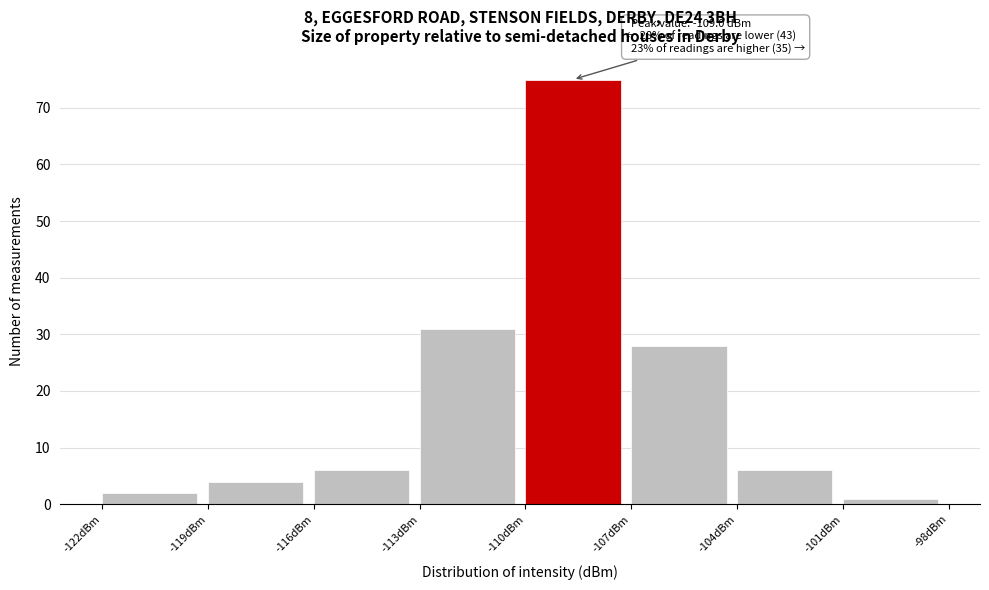

Over which range of the x-axis is the bar tallest?

-110 to -107